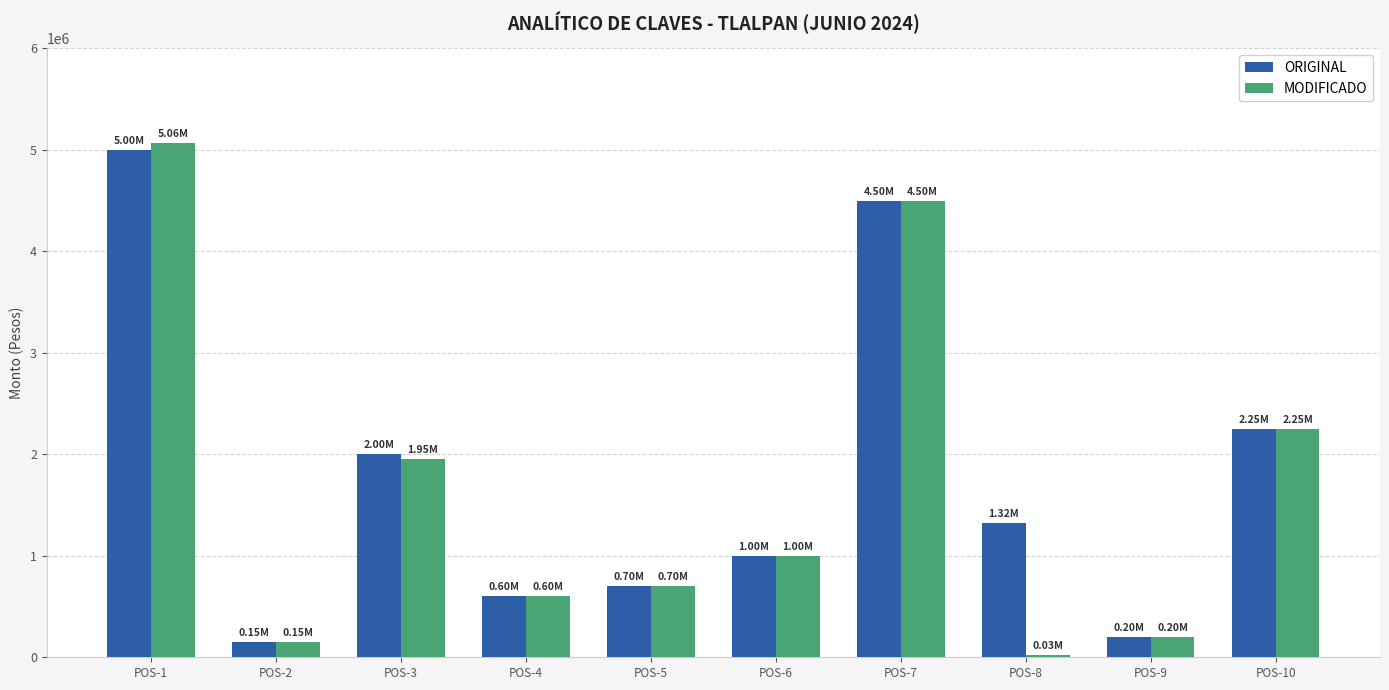

Reading right to left, what are all the values shown in this chart?

ORIGINAL: 2250000.0	200000.0	1325000.0	4500000.0	1000000.0	698686.0	600000.0	2000000.0	150000.0	5000000.0
MODIFICADO: 2250000.0	203813.0	25000.0	4500000.0	1000000.0	698686.0	600000.0	1949620.0	150000.0	5063352.7